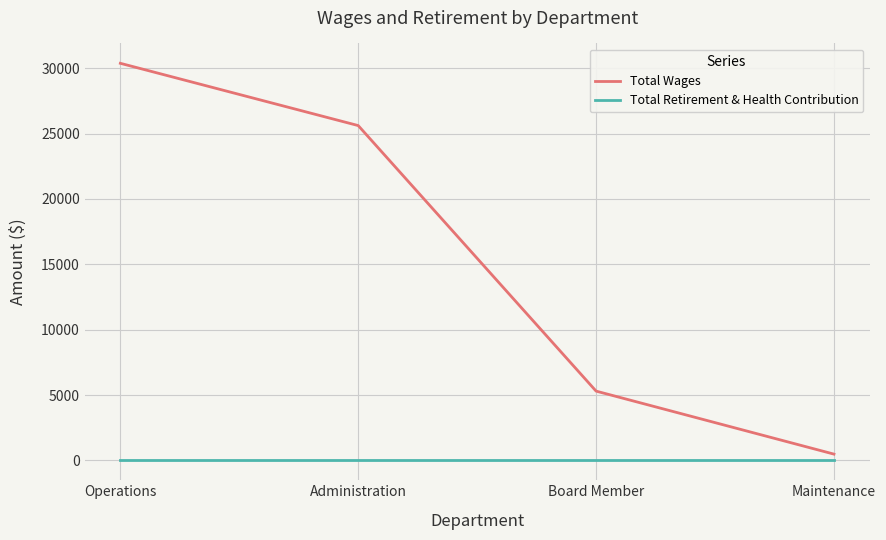

How many lines are shown in the chart?

2